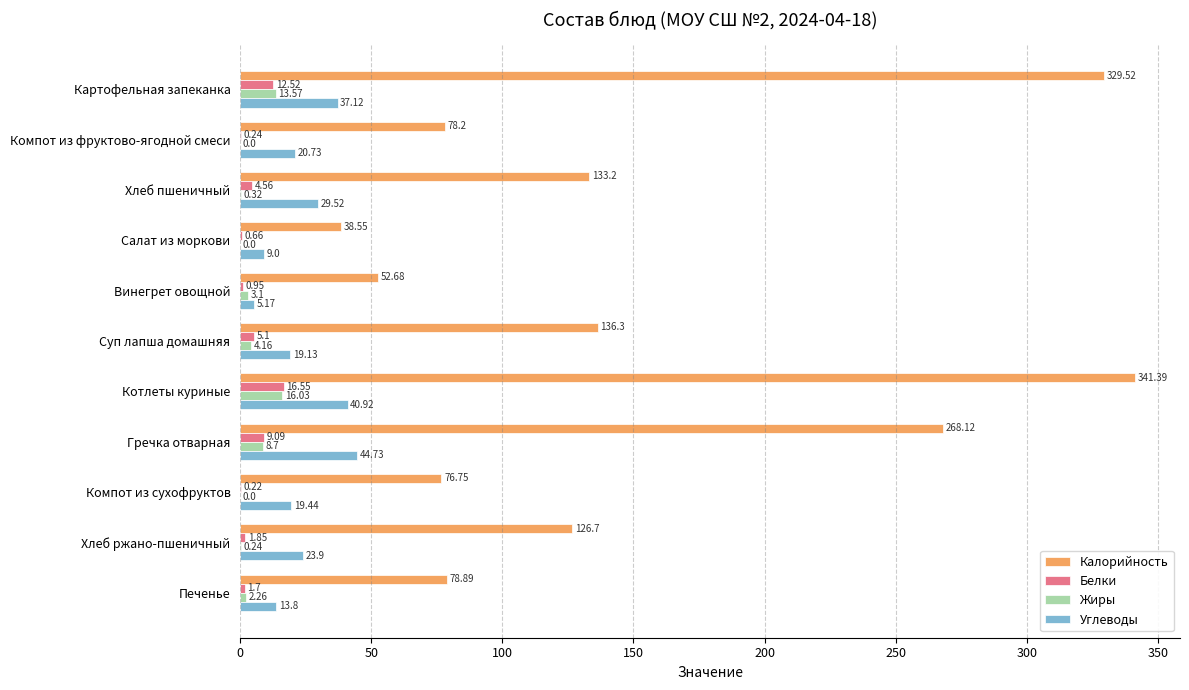

At which category does the chart reach its peak across all series?

Котлеты куриные